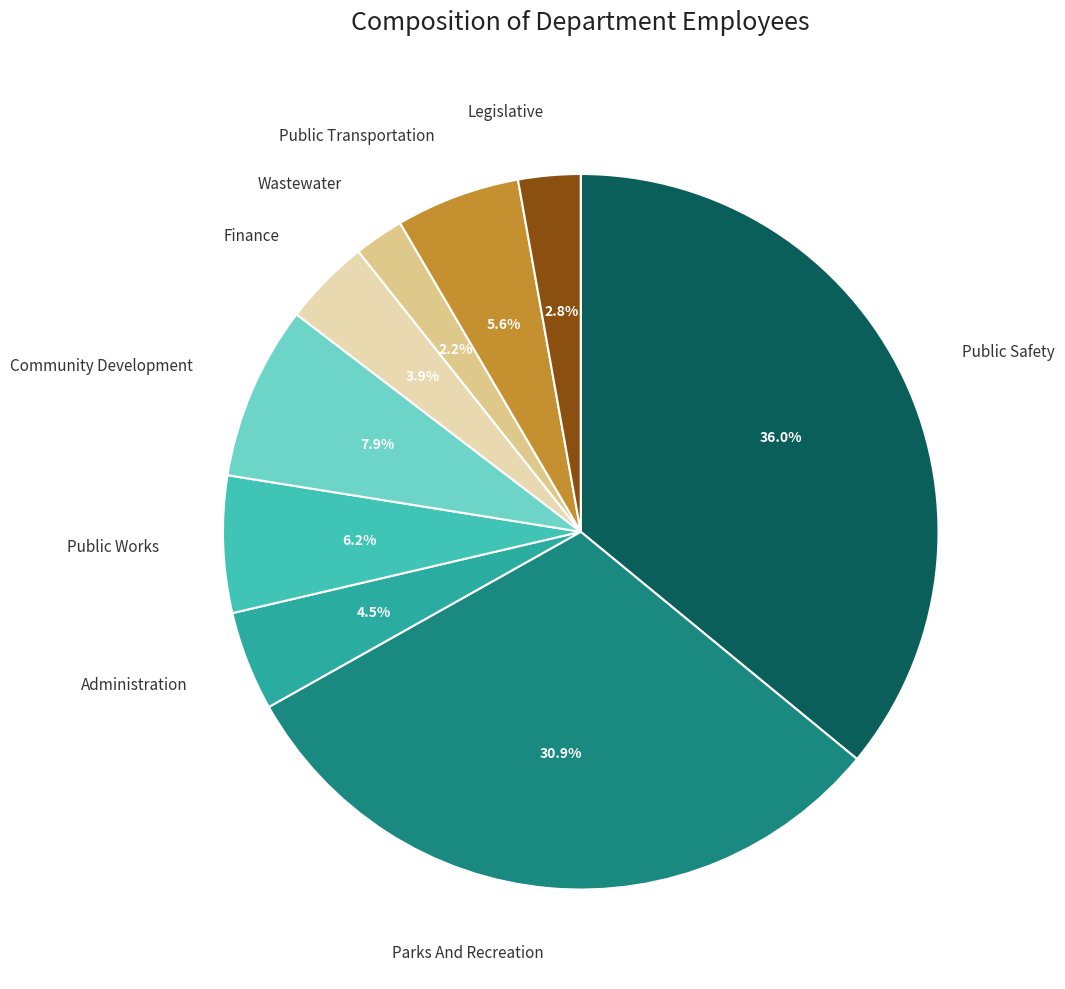

Count the number of slices in the pie.

9